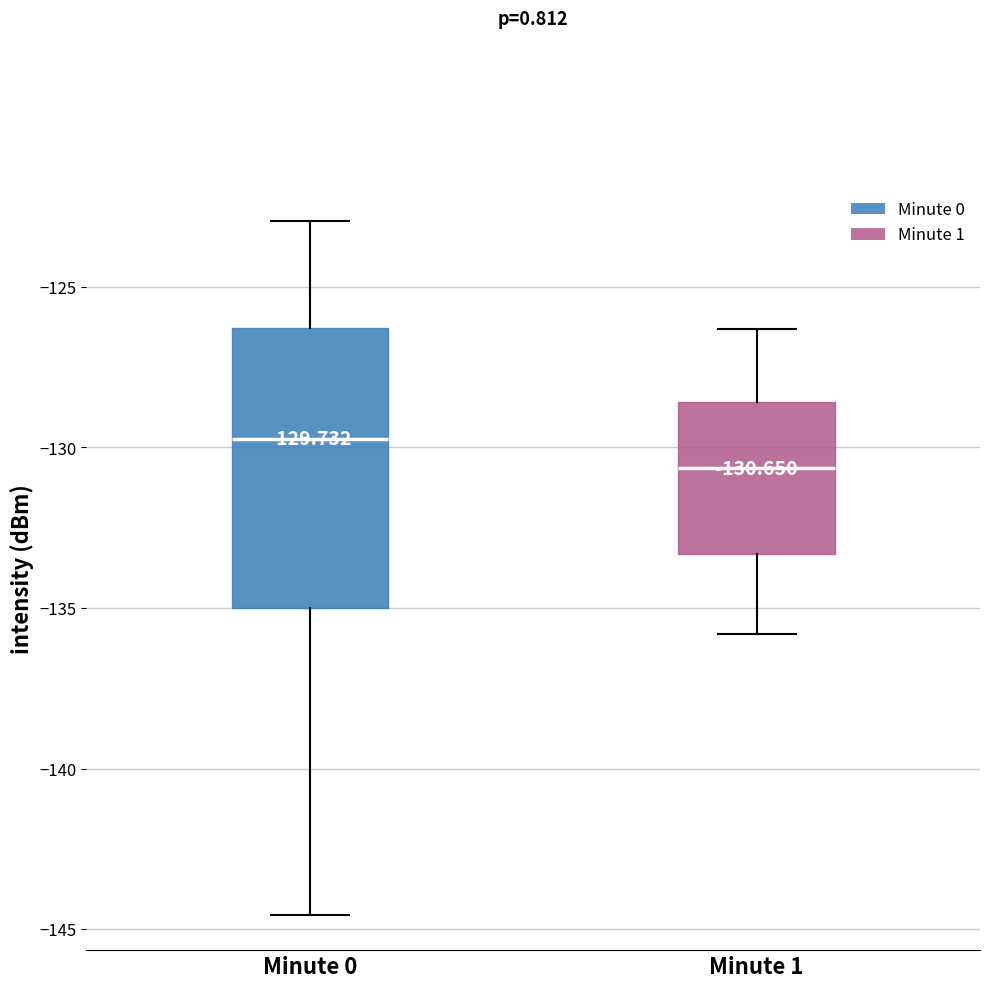

Comparing the boxes themselves (not the whiskers), which one is the tallest?

Minute 0